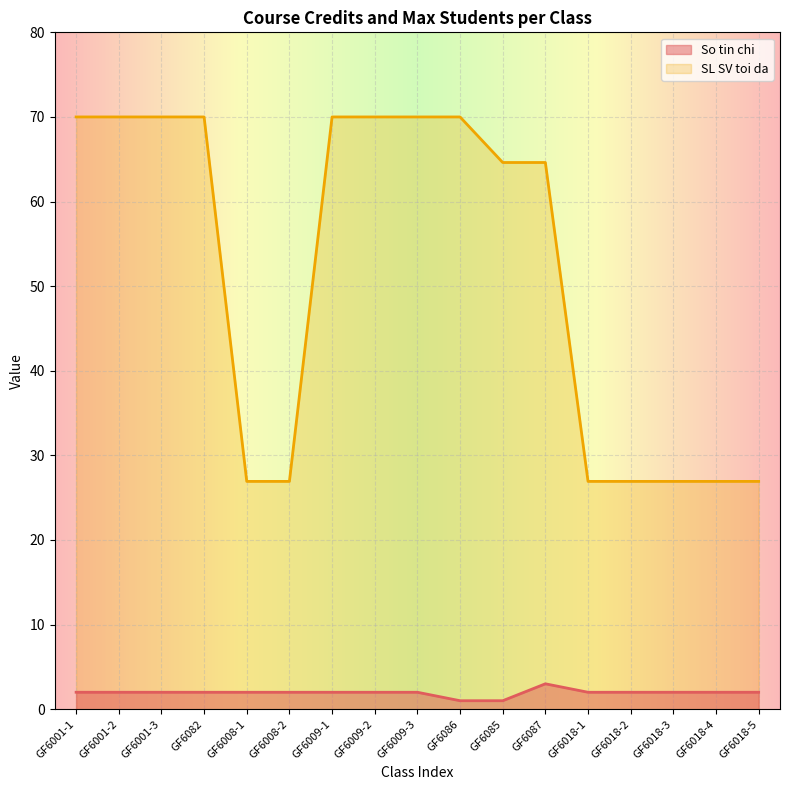

Rank the categories by SL SV toi da value from lowest to highest.

GF6008-1, GF6008-2, GF6018-1, GF6018-2, GF6018-3, GF6018-4, GF6018-5, GF6085, GF6087, GF6001-1, GF6001-2, GF6001-3, GF6082, GF6009-1, GF6009-2, GF6009-3, GF6086